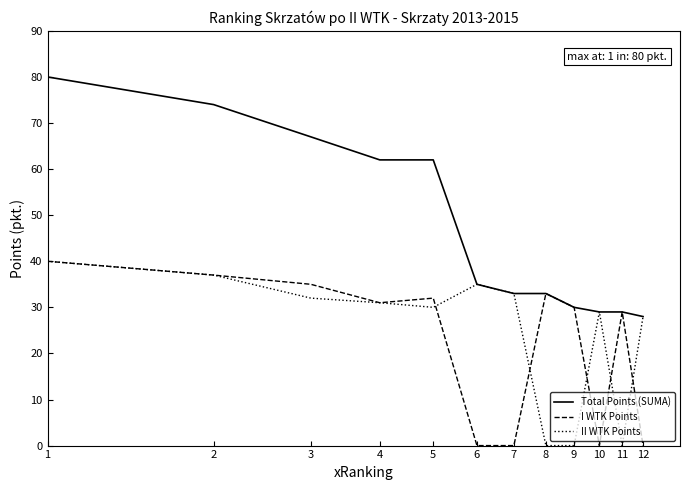

Which series has the largest total across all categories?

Total Points (SUMA)